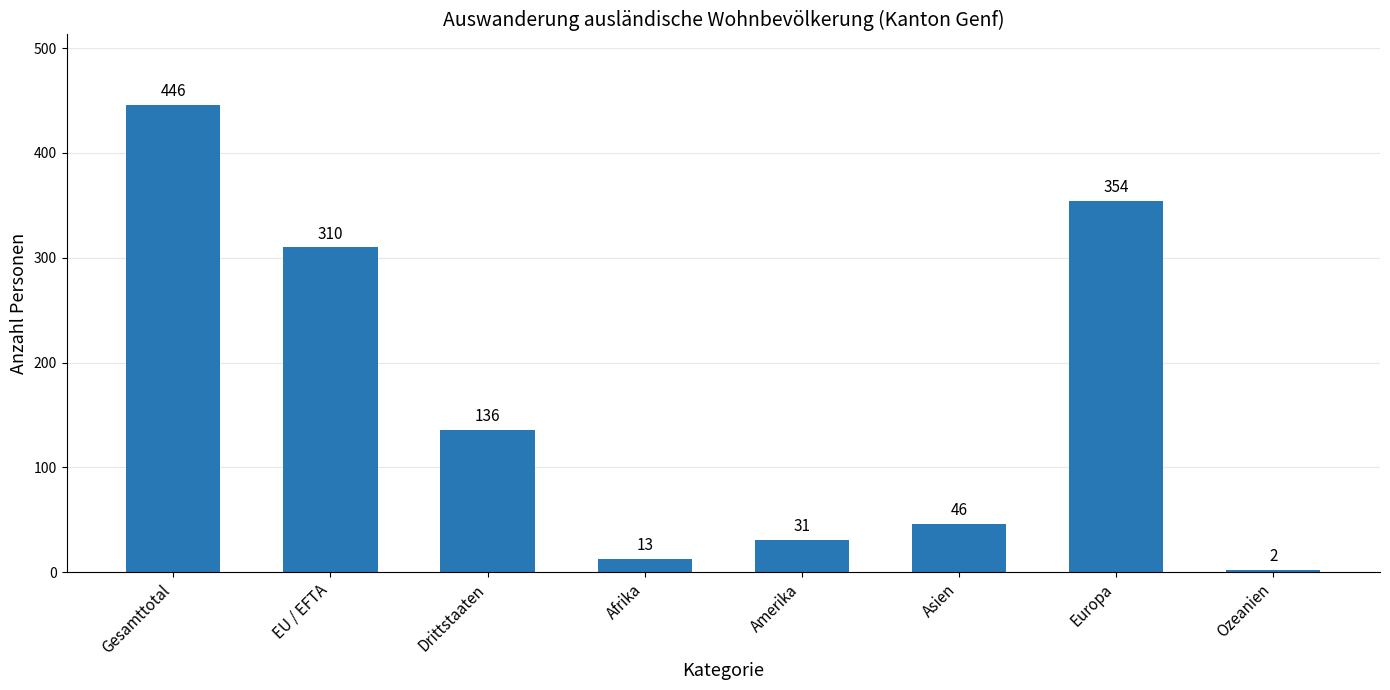

At which category does the chart reach its minimum across all series?

Ozeanien